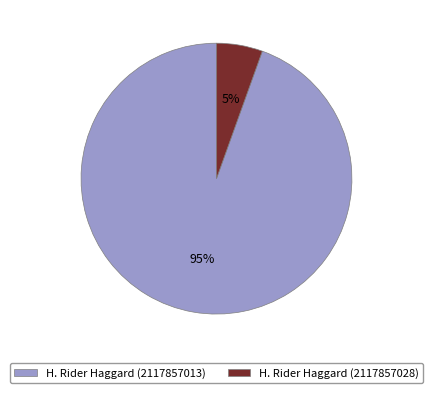

True or false: H. Rider Haggard (2117857028) accounts for 17% of the total.

False